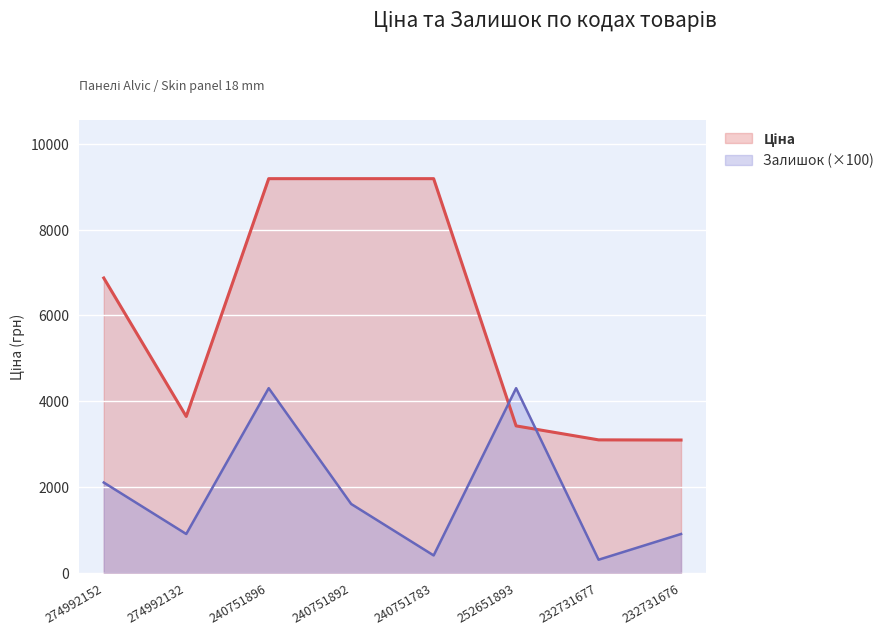

Rank the series by their average value, from highest to lowest.

Ціна, Залишок